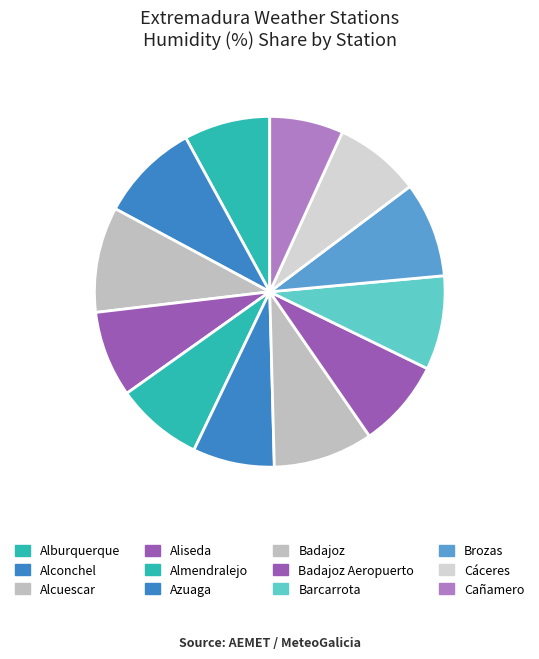

The Badajoz slice represents 9% of the pie. True or false?

True